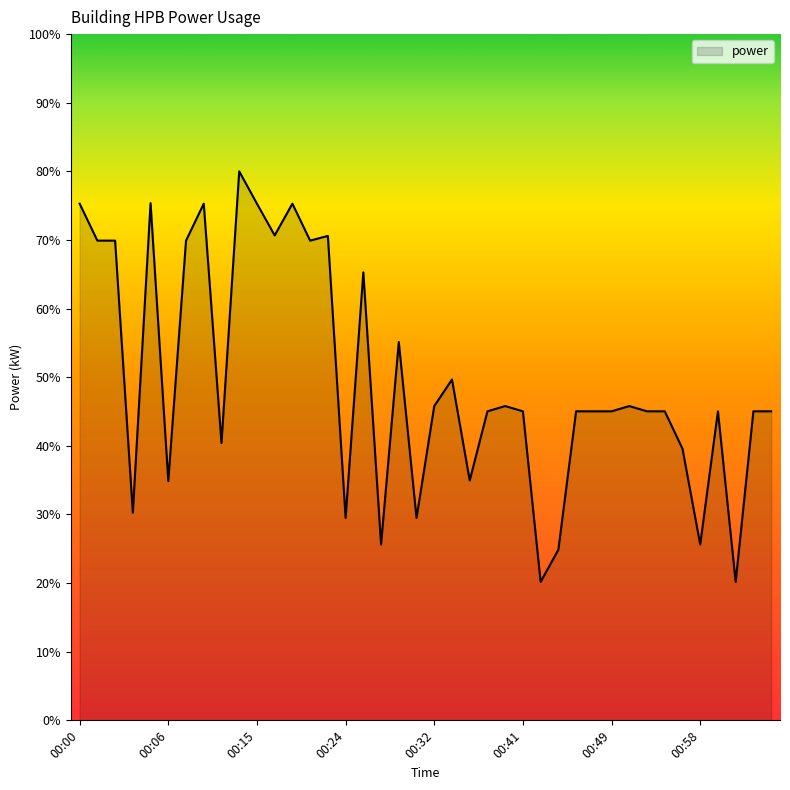

Count the number of data series in this chart.

1